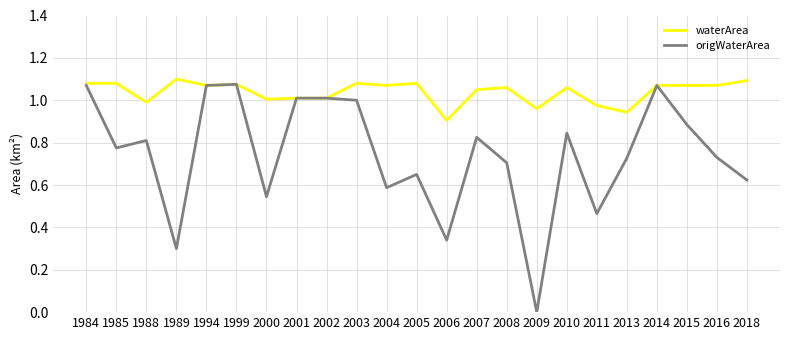

Which series has the widest spread of values?

origWaterArea